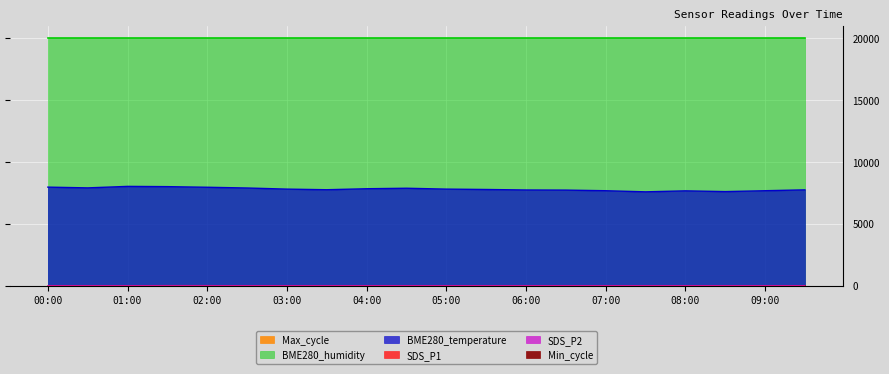

In SDS_P1, how many points are higher than both neighbors (excluding endpoints)?

6